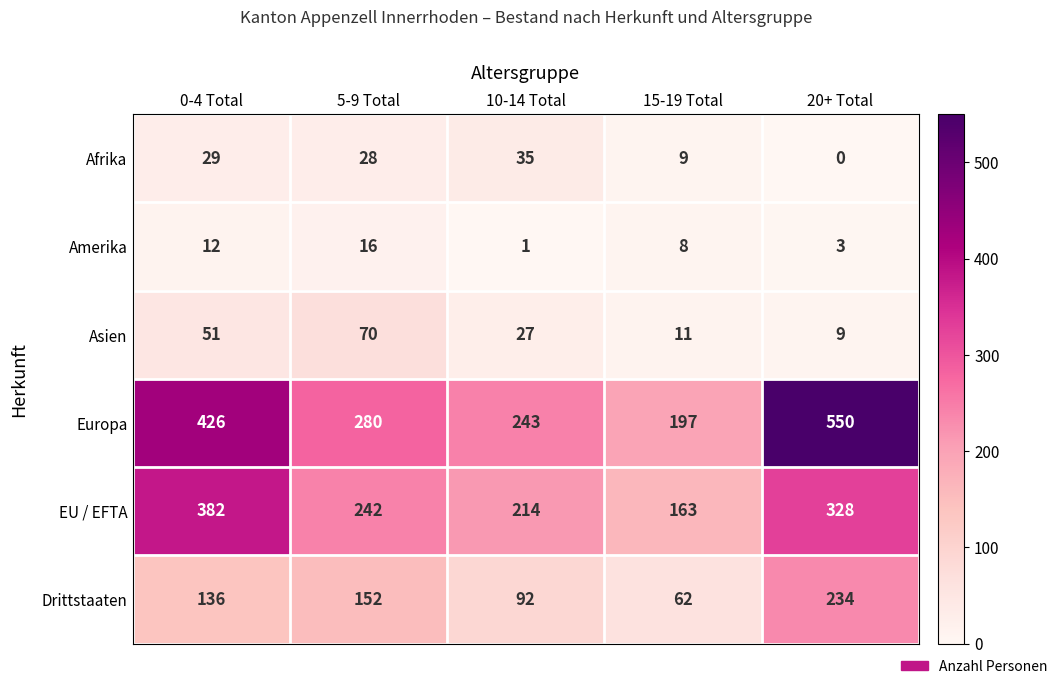

Which series changed the most between 10-14 Total and 15-19 Total?

EU / EFTA